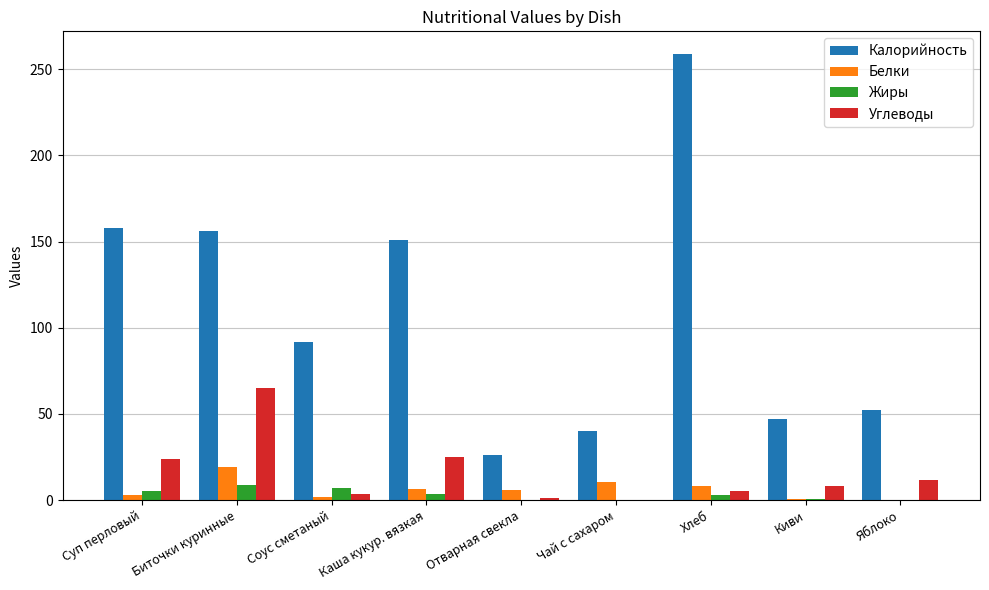

How many distinct data groups are displayed?

4